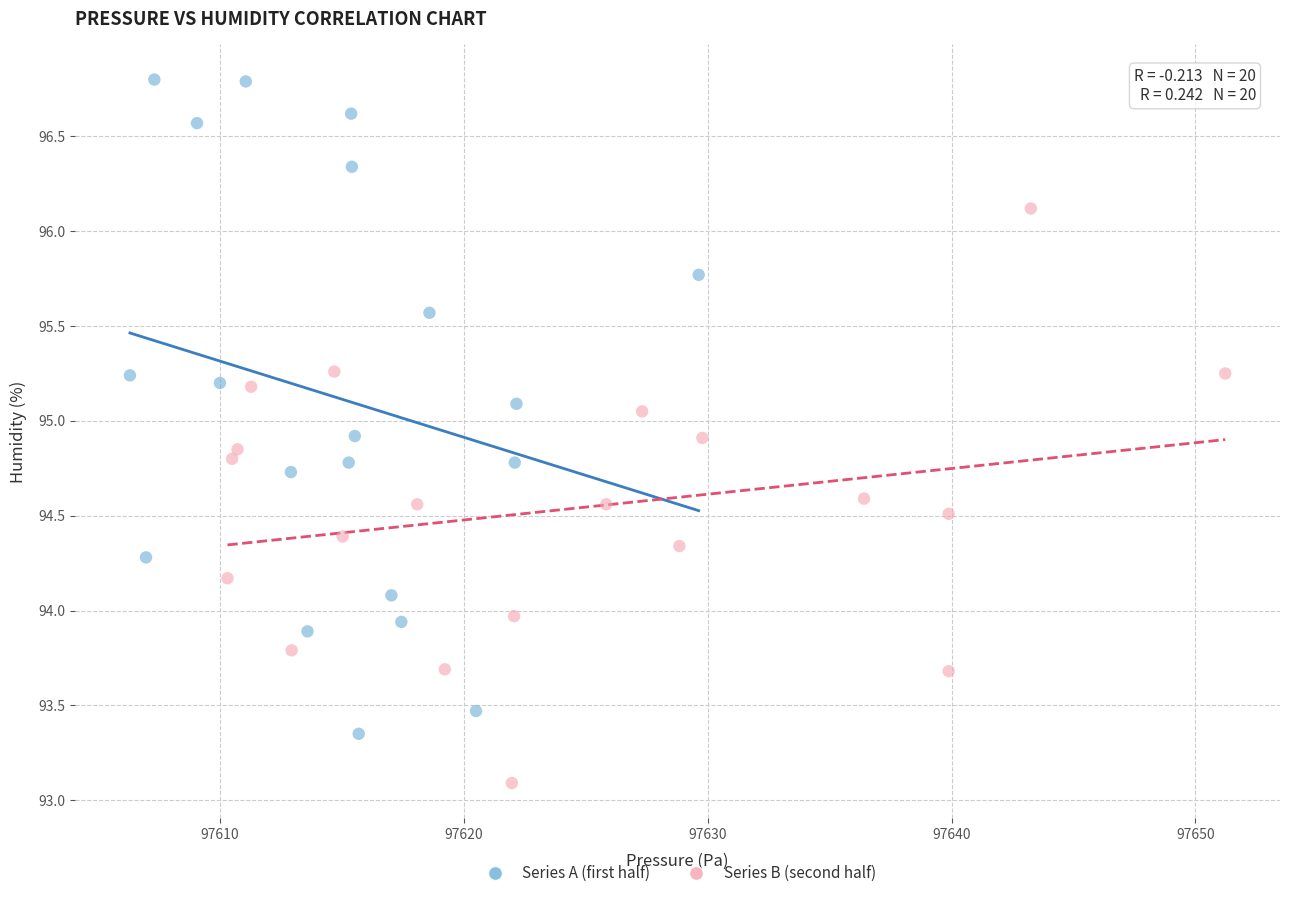

Which series reaches the maximum Y coordinate?

Series A (first half)